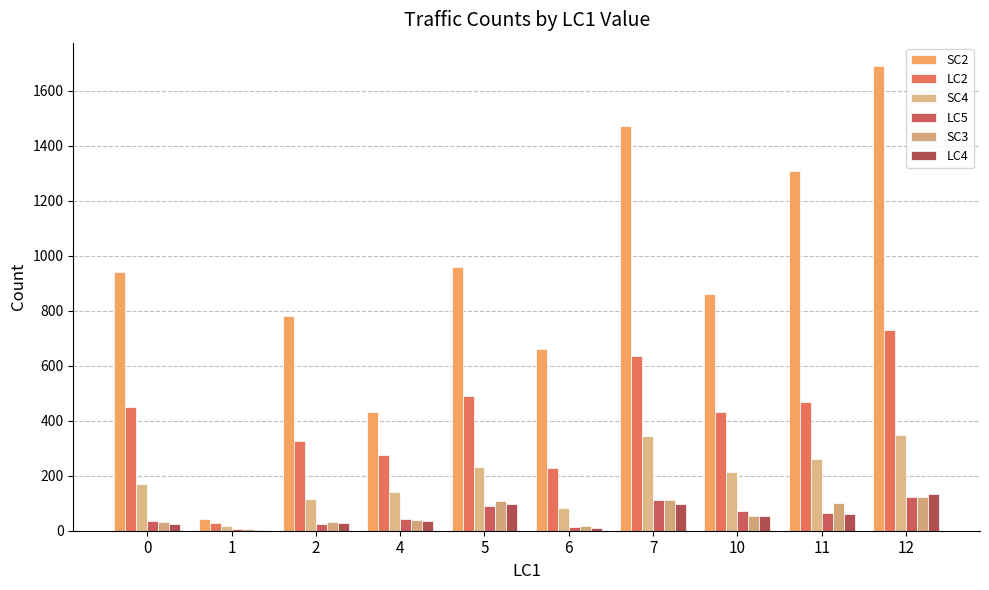

What is the value of the SC4 bar at the 10th from the left?

348